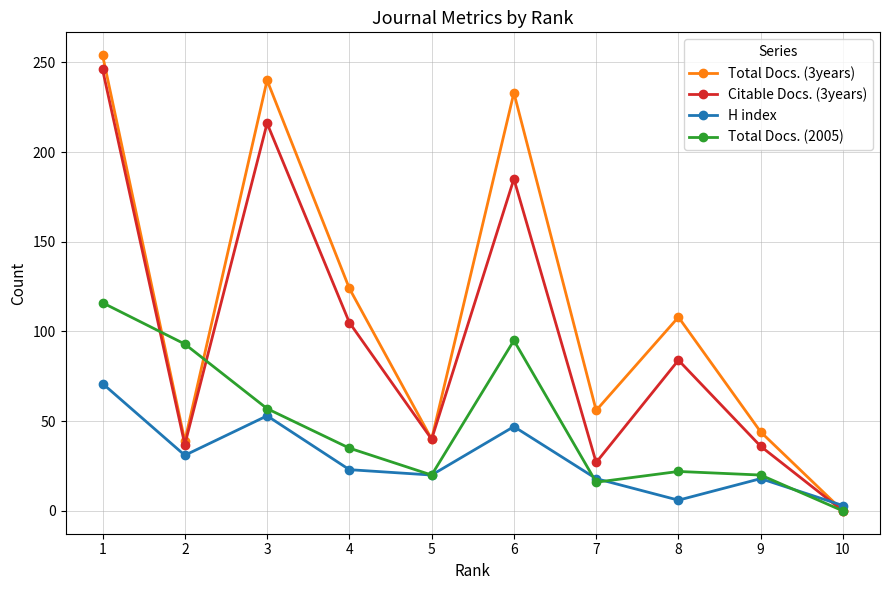

At which category is the sum across all series the highest?

1